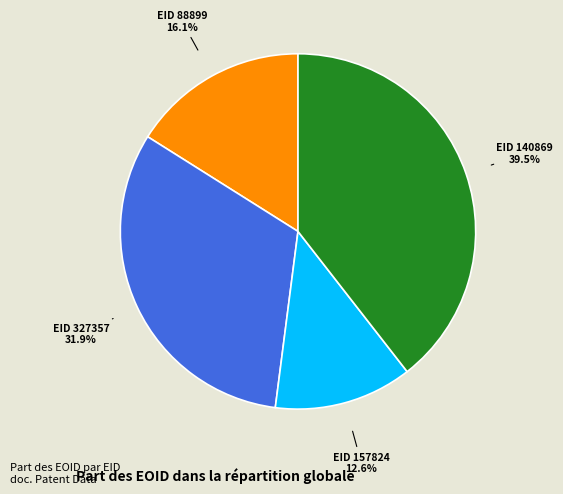

Is there a majority slice in this chart?

No